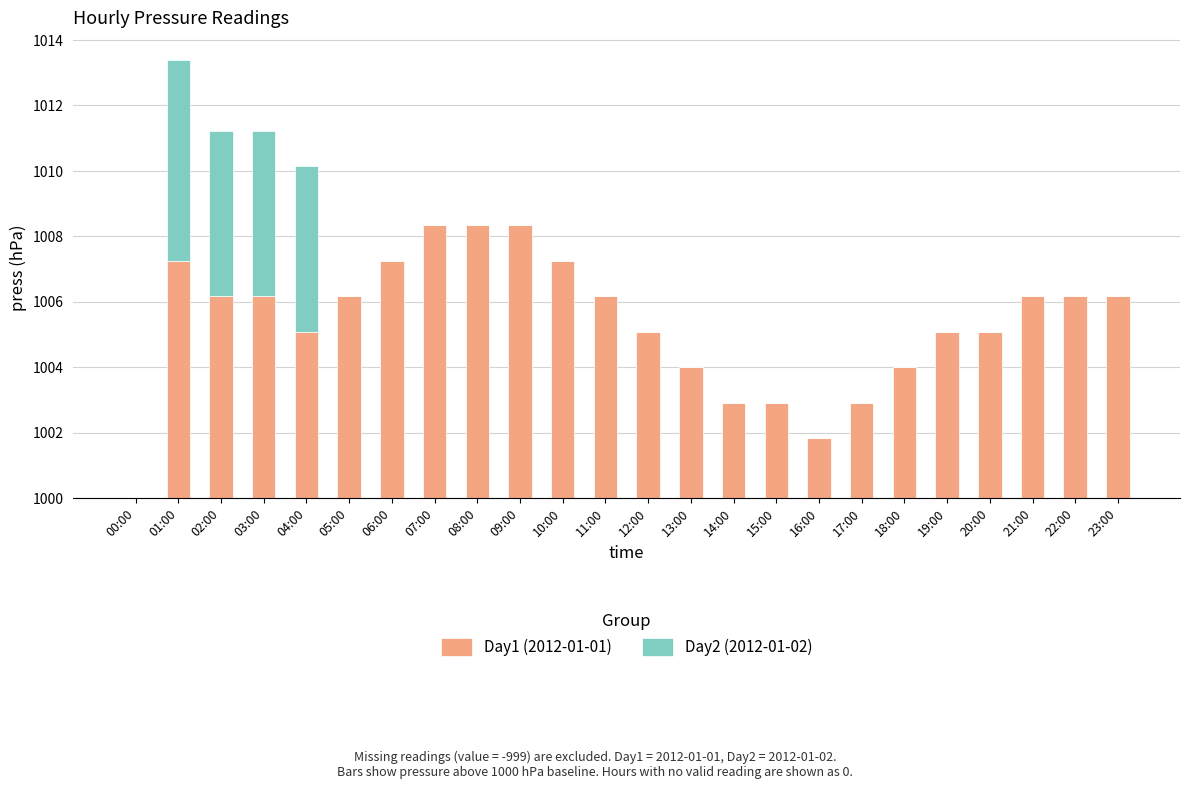

What are all the series names shown in the legend?

Day1 (2012-01-01), Day2 (2012-01-02)